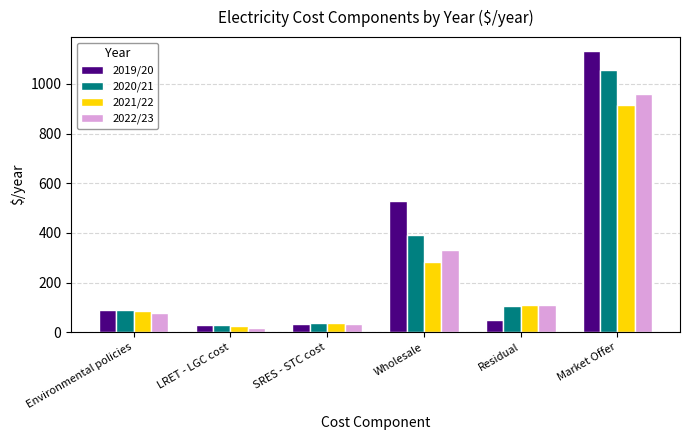

Which series has the largest range (max minus min)?

2019/20